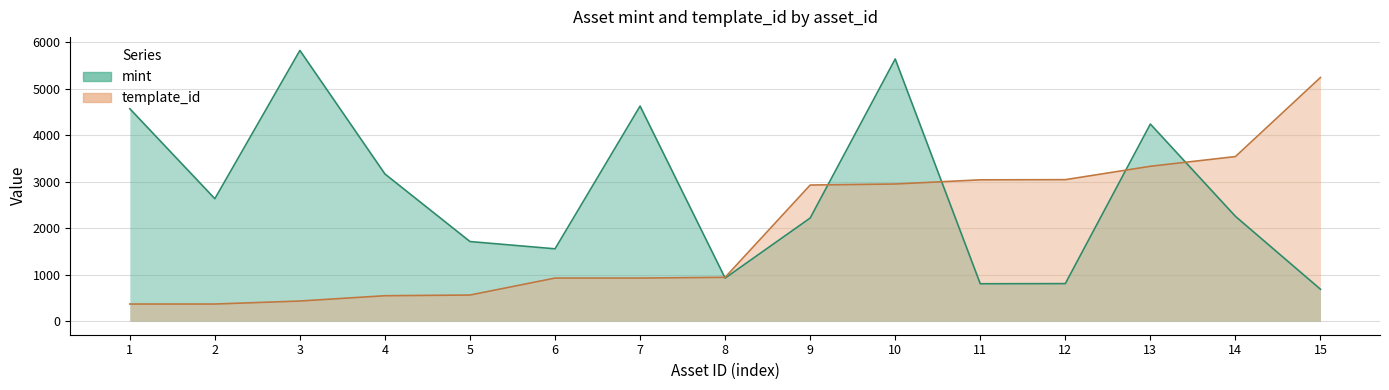

What is the average value of the template_id series?

1944.2